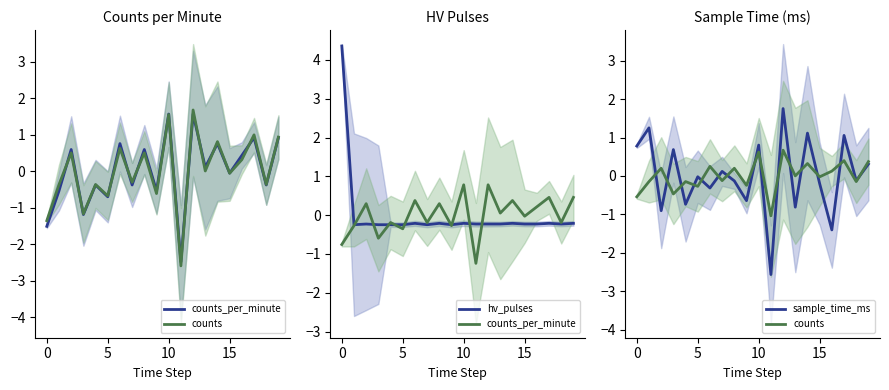

What is the total value across all series at 0?

0.6